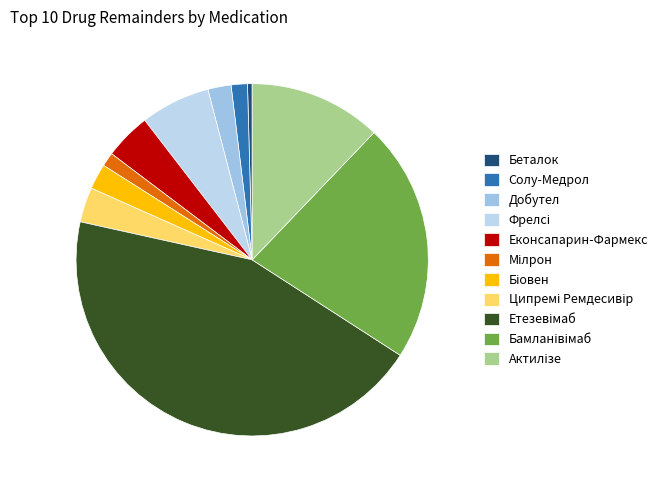

Which category has the biggest portion of the pie?

Етезевімаб